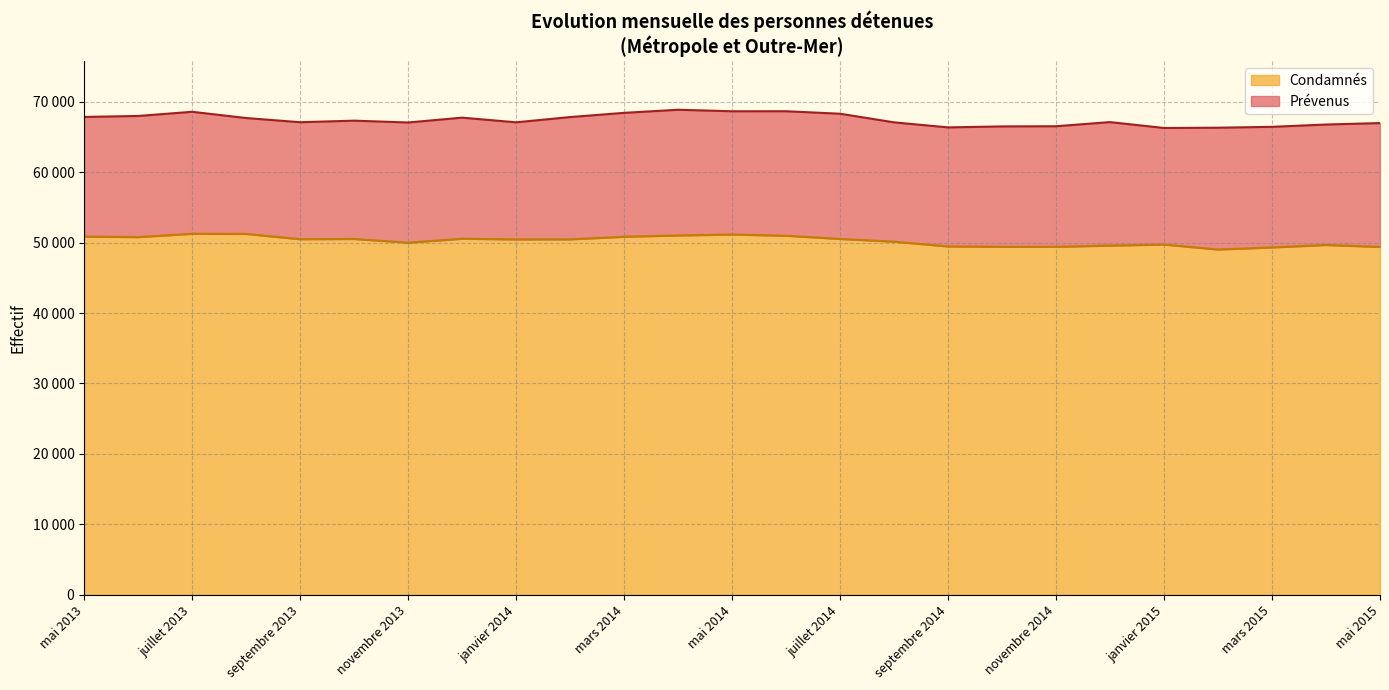

List the labels in order of value, largest first.

juillet 2013, août 2013, mai 2014, avril 2014, juin 2014, mai 2013, mars 2014, juin 2013, décembre 2013, juillet 2014, octobre 2013, septembre 2013, février 2014, janvier 2014, août 2014, novembre 2013, janvier 2015, avril 2015, décembre 2014, septembre 2014, octobre 2014, novembre 2014, mai 2015, mars 2015, février 2015